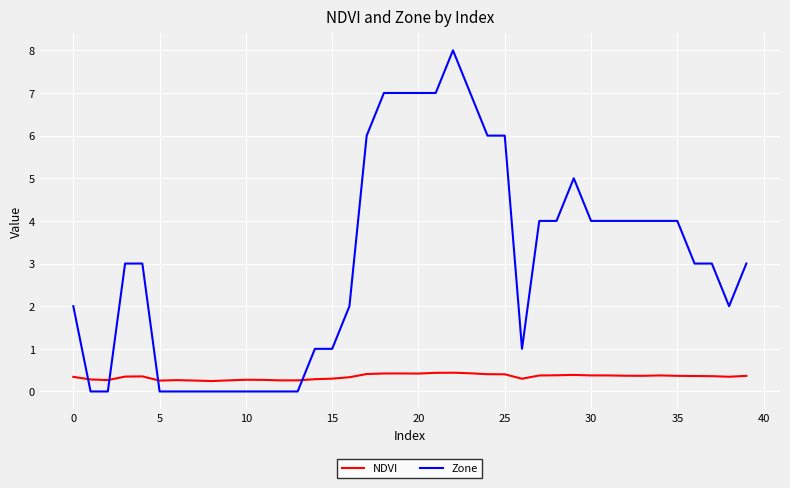

Which series has the widest spread of values?

Zone